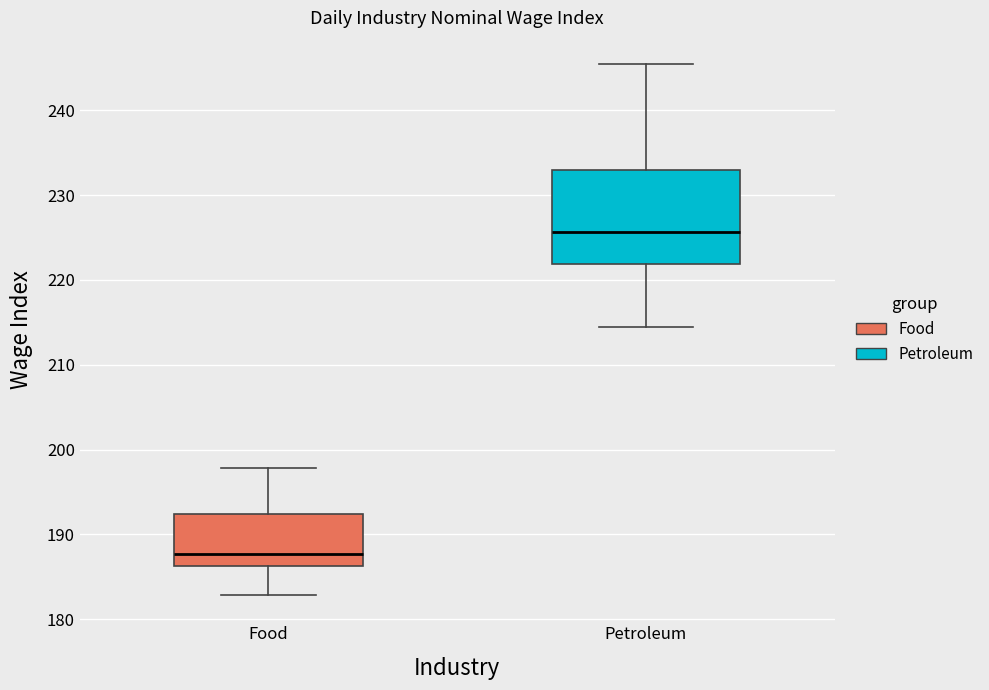

Which box's median line is the highest?

Petroleum